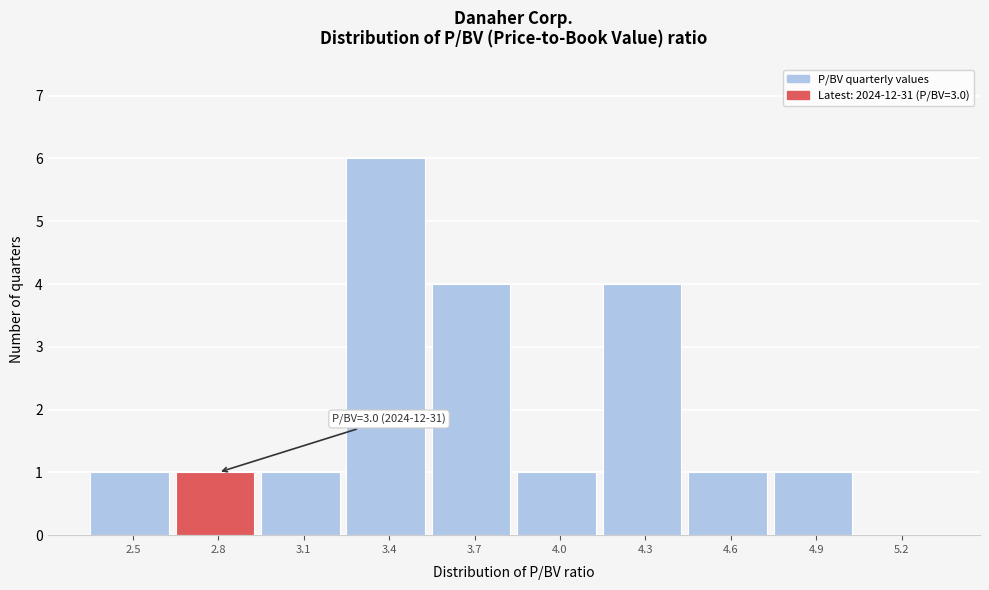

Reading left to right, extract all data points from this chart.

2.5=1	2.8=1	3.1=1	3.4=6	3.7=4	4.0=1	4.3=4	4.6=1	4.9=1	5.2=0